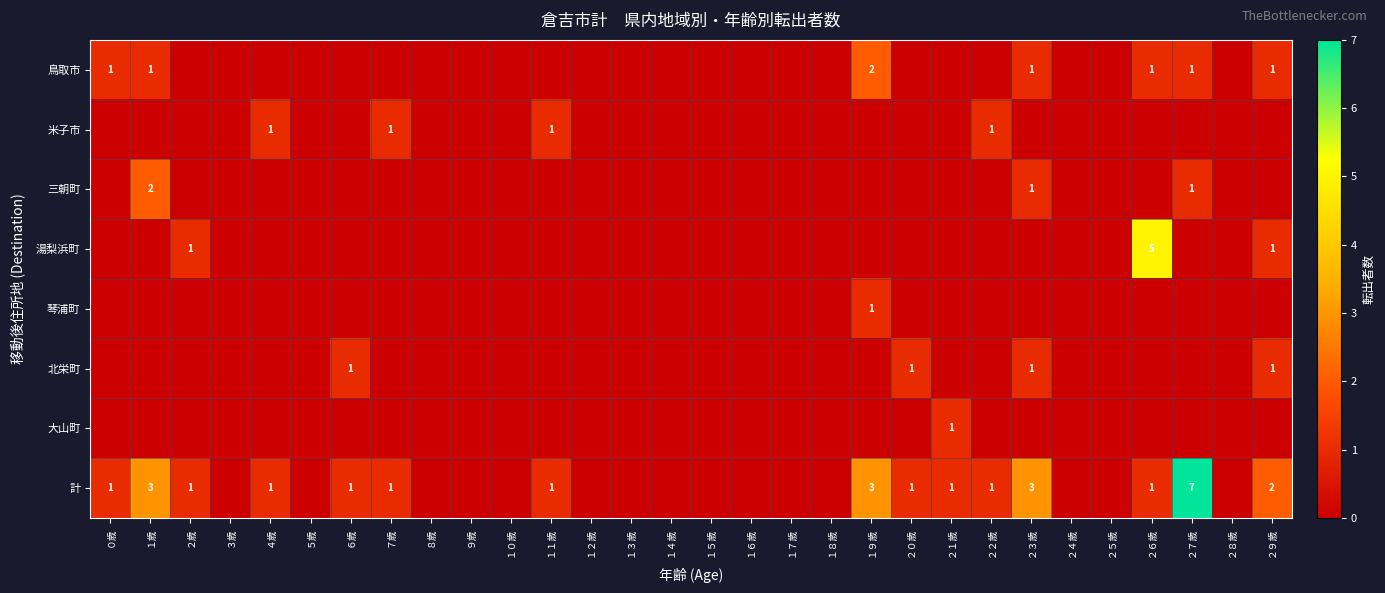

Which category has the highest value across all series?

２７歳